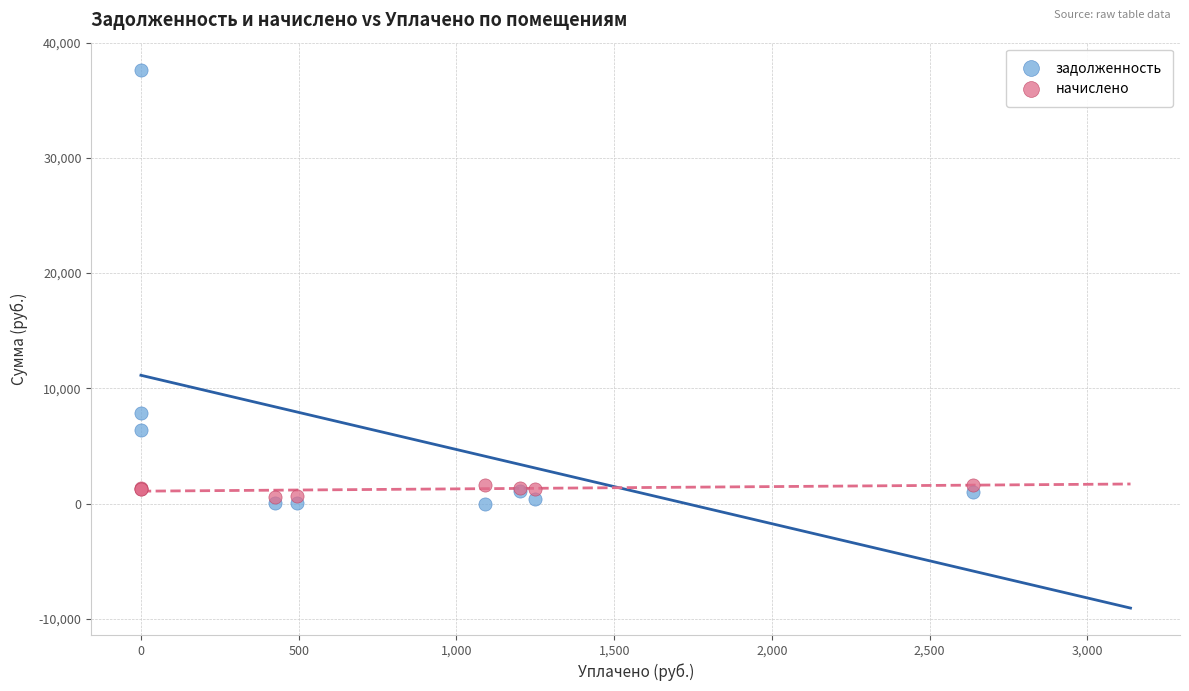

What is the X range (max minus min) for the scatter plot?

2636.4